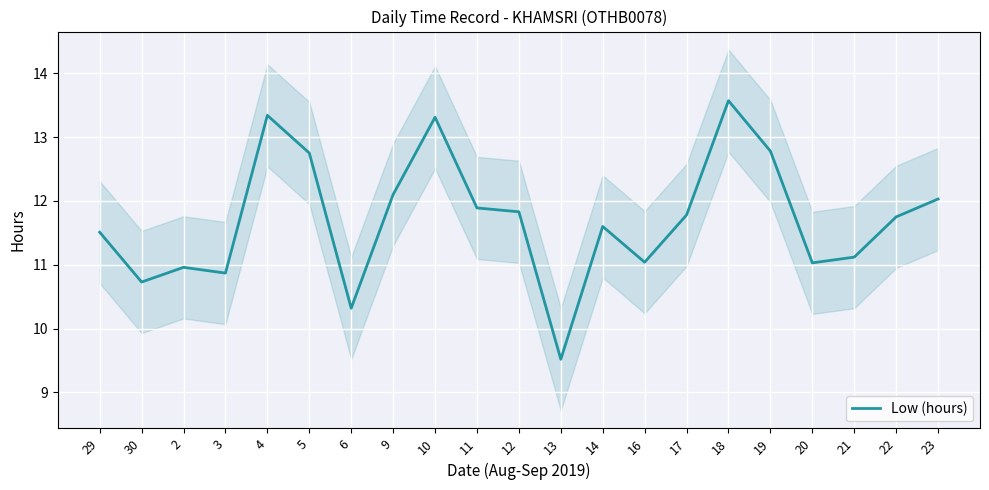

Reading left to right, transcribe all the data shown in this chart.

11.5	10.7	11.0	10.9	13.3	12.8	10.3	12.1	13.3	11.9	11.8	9.5	11.6	11.0	11.8	13.6	12.8	11.0	11.1	11.8	12.0